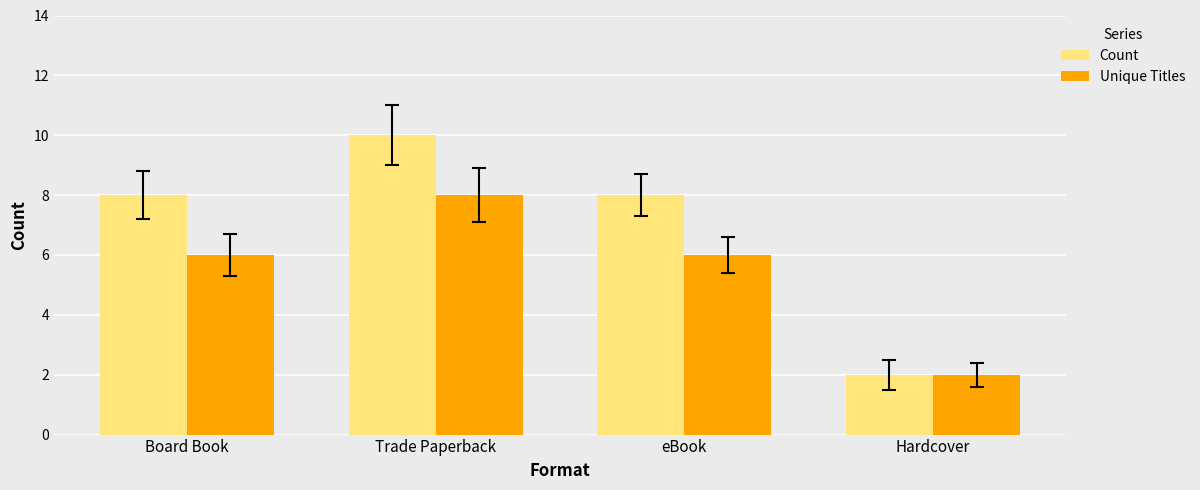

What is the label of the 3rd bar from the left?

eBook